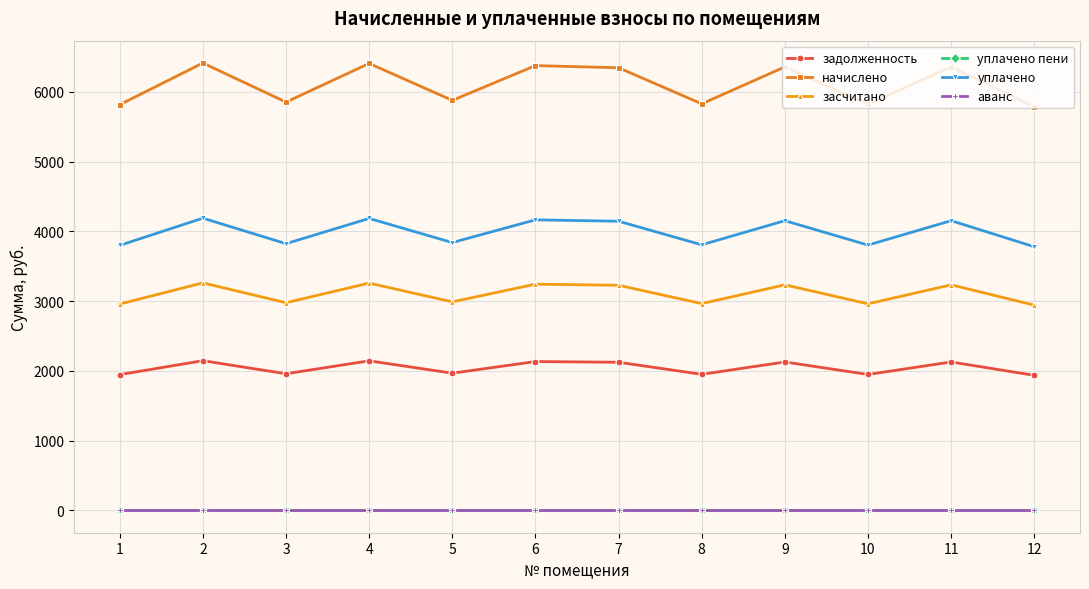

The аванс series shows 0.0 at 5. True or false?

True